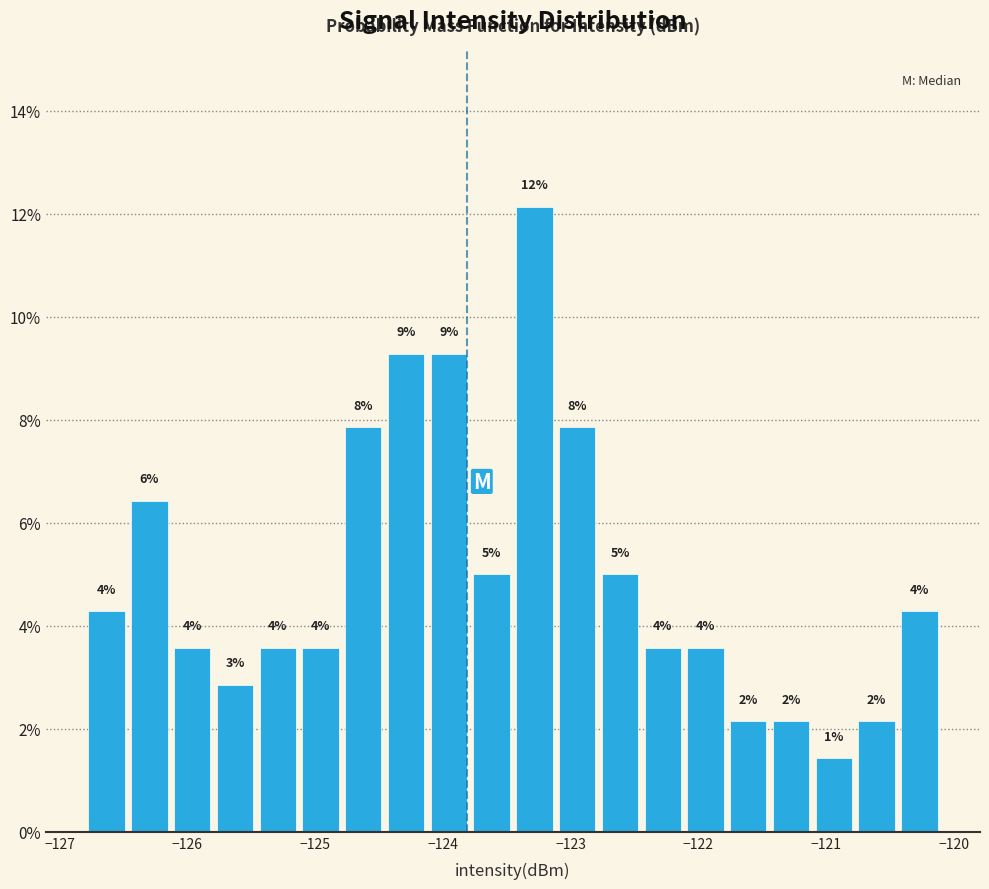

Read against the x-axis, roughly where is the centre of the tallest bar?

-123.3